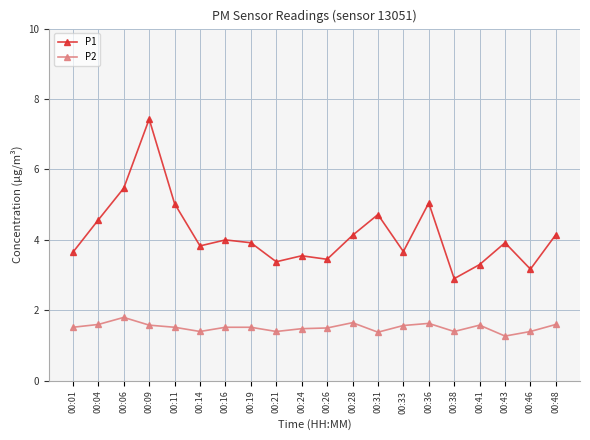

At how many categories does at least one series exceed 3?

19